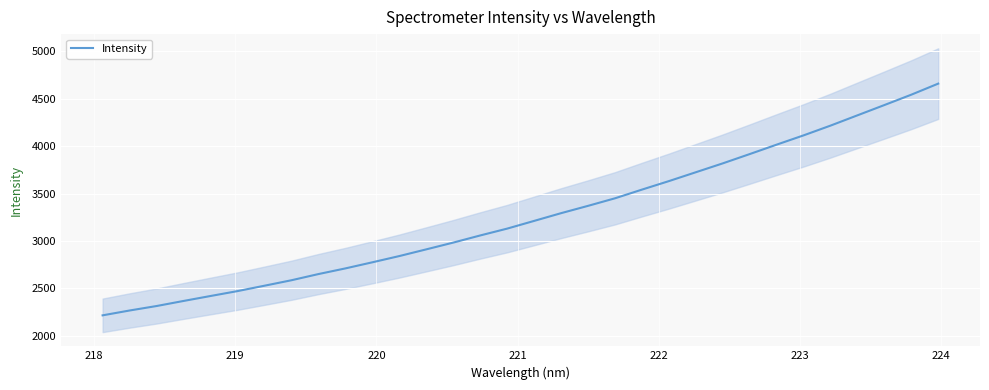

What is the highest value of the Intensity series?

4659.9